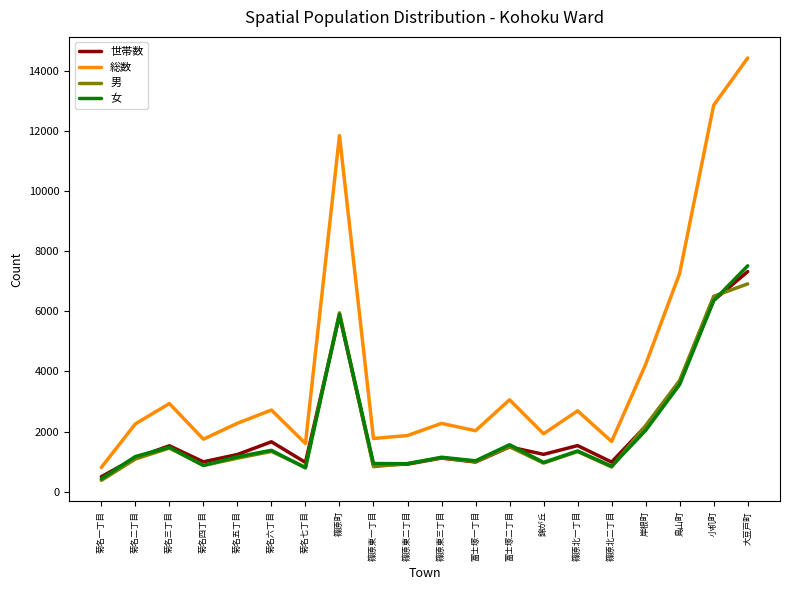

What is the total value across all series at 菊名四丁目?

4488